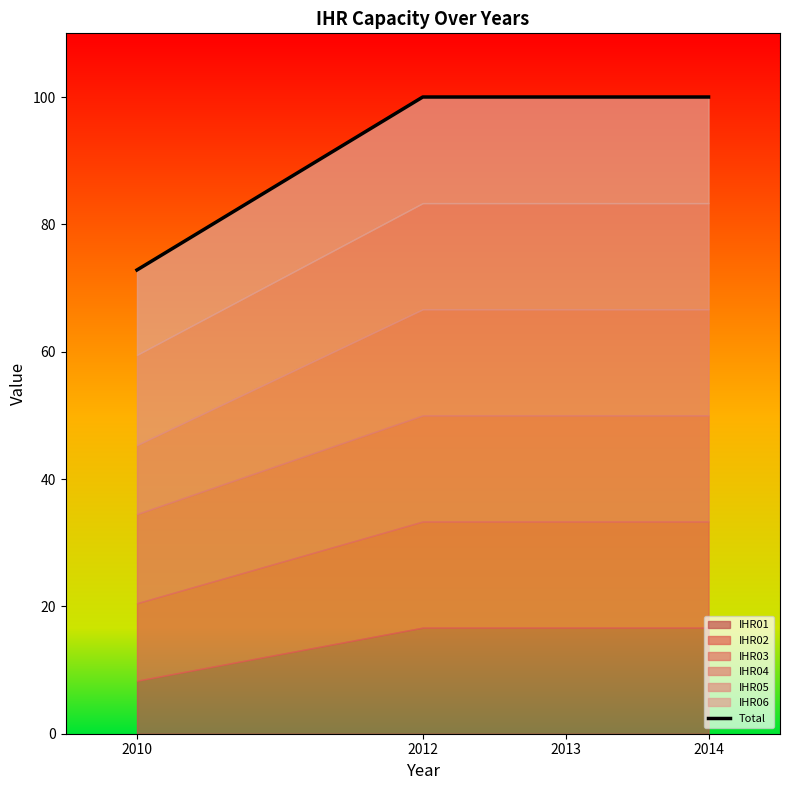

Which category has the highest value across all series?

2012